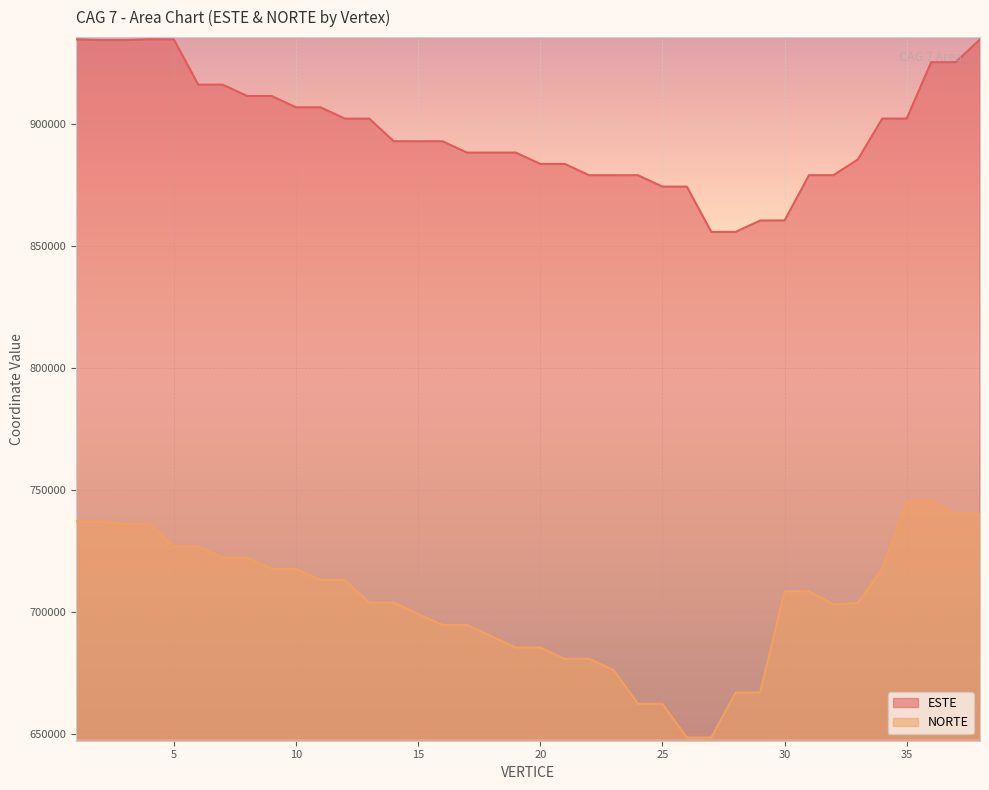

Reading left to right, what are all the values shown in this chart?

ESTE: 1=934462.8	2=934165.8	3=934165.8	4=934462.4	5=934458.8	6=915917.0	7=915914.7	8=911279.0	9=911276.7	10=906640.9	11=906638.5	12=902002.4	13=901997.6	14=892724.9	15=892722.0	16=892719.9	17=888083.2	18=888080.7	19=888078.2	20=883441.2	21=883438.7	22=878801.6	23=878799.1	24=878791.7	25=874154.2	26=874147.1	27=855595.3	28=855606.2	29=860244.0	30=860272.0	31=878818.4	32=878815.2	33=885257.0	34=902004.9	35=902021.0	36=925097.6	37=925094.9	38=934464.0
NORTE: 1=736956.8	2=736956.8	3=735839.2	4=735839.2	5=726745.6	6=726753.6	7=722145.9	8=722148.2	9=717540.4	10=717542.8	11=712935.0	12=712937.4	13=703721.7	14=703726.7	15=699119.0	16=694510.7	17=694513.3	18=689905.3	19=685297.2	20=685299.8	21=680691.7	22=680694.3	23=676086.1	24=662261.7	25=662264.1	26=648439.6	27=648449.3	28=666883.2	29=666880.4	30=708356.1	31=708343.1	32=702958.2	33=703602.3	34=717545.3	35=745192.5	36=745180.7	37=739885.4	38=739880.6